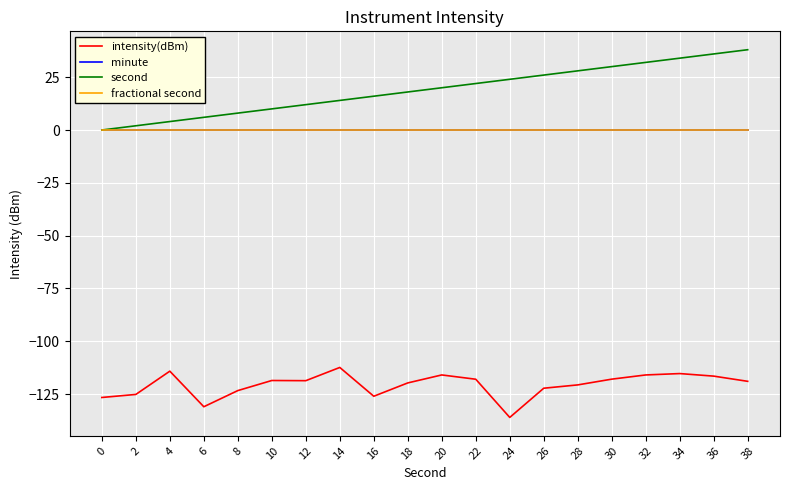

True or false: second and fractional second cross at least once.

False